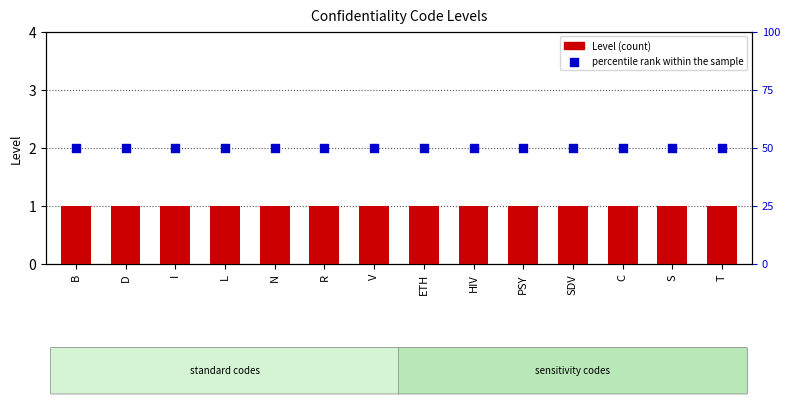

Which series has the widest spread of Y values?

Level